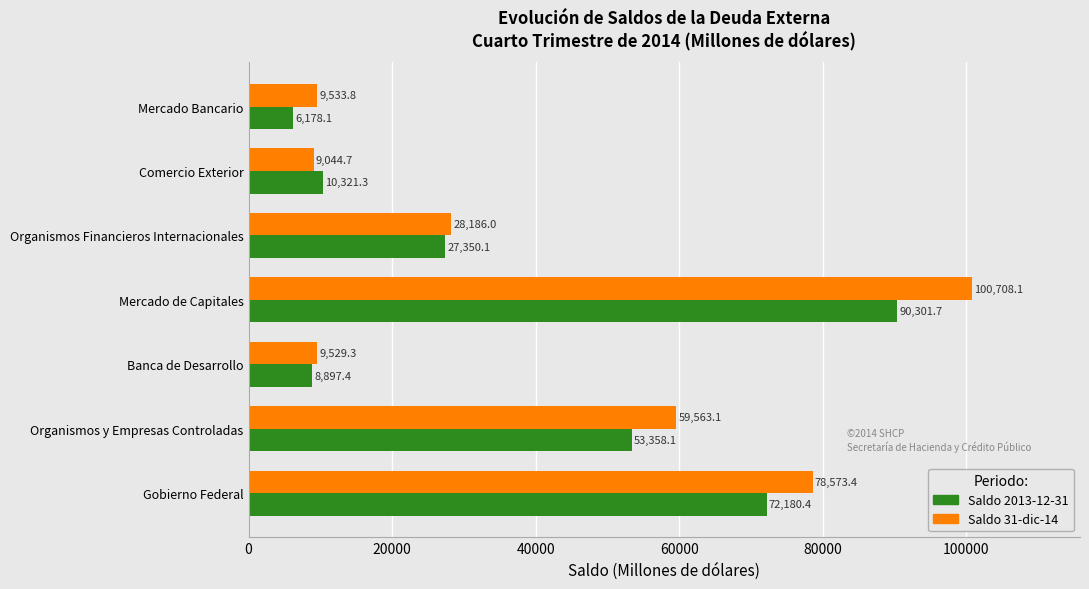

What is the difference between the maximum and second lowest values in the Saldo 31-dic-14 series?

91178.8